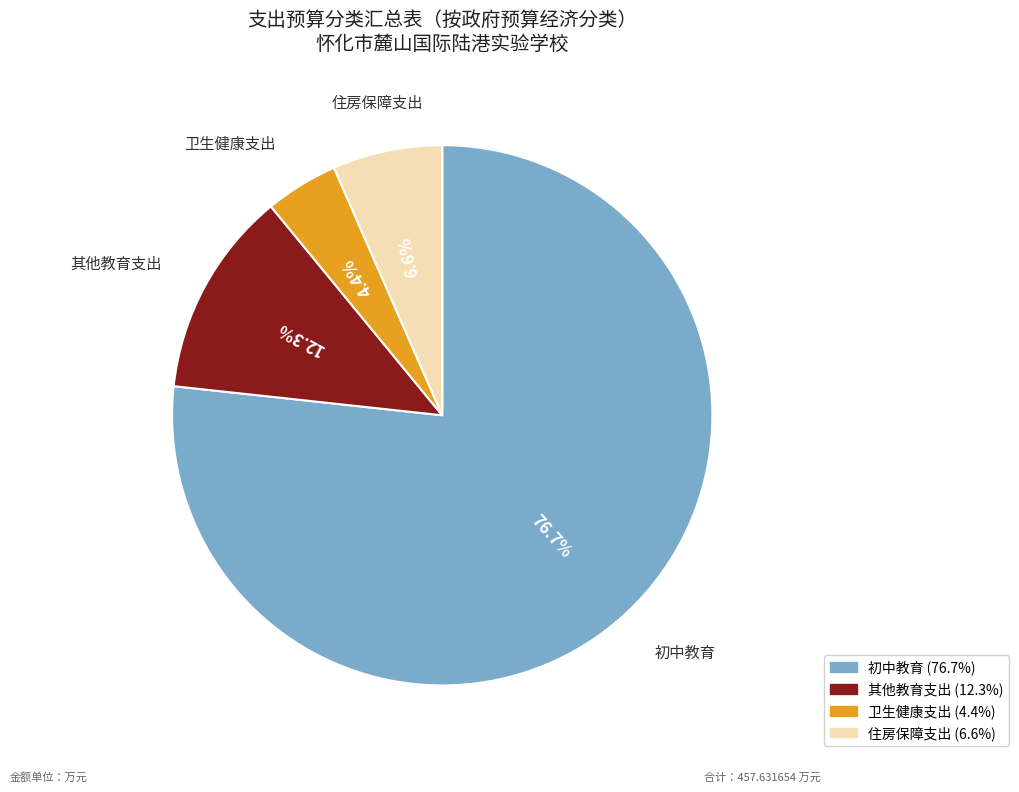

Is there a majority slice in this chart?

Yes